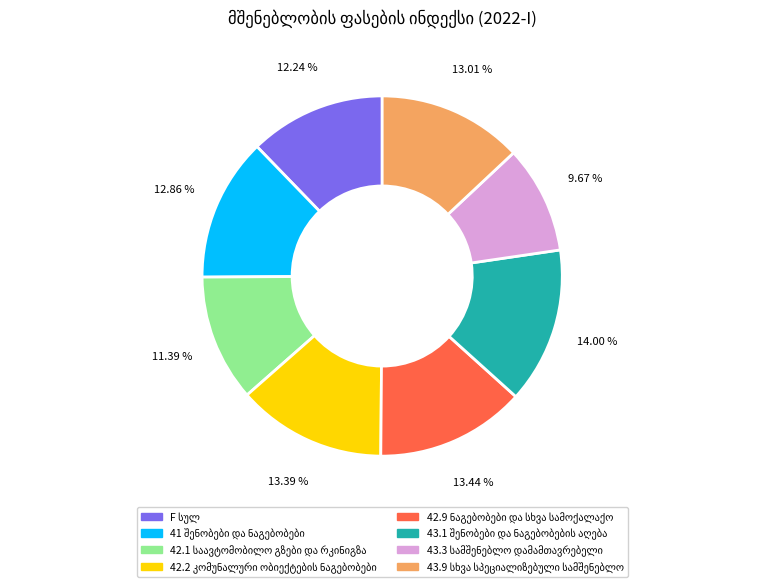

Is there a majority slice in this chart?

No